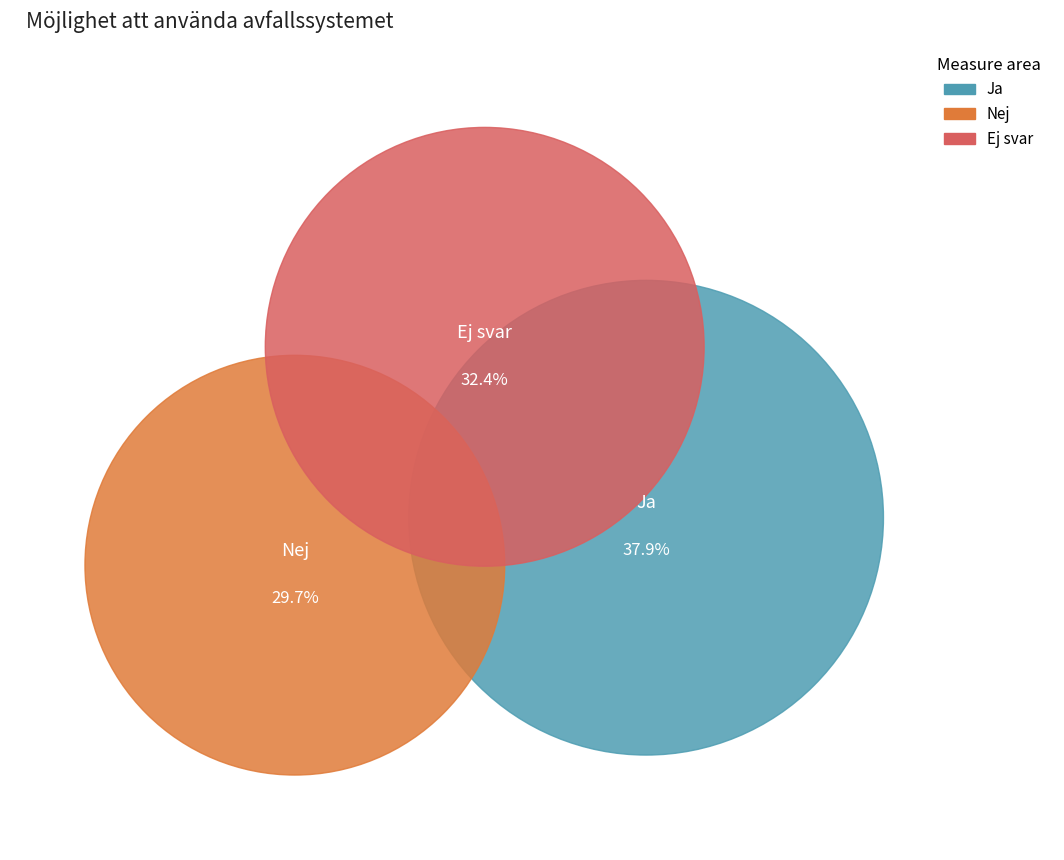

True or false: Ej svar accounts for 32% of the total.

True